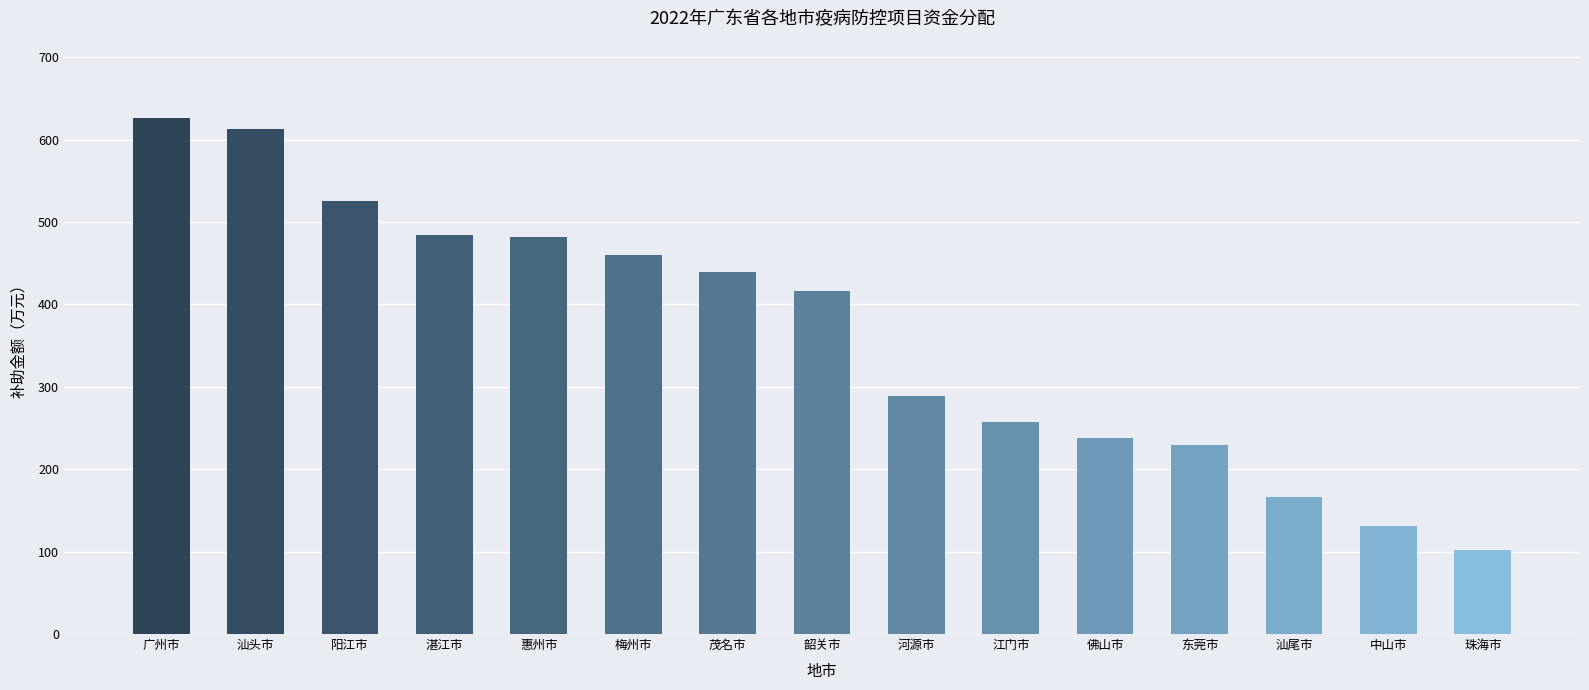

What is the label of the 3rd bar from the right?

汕尾市